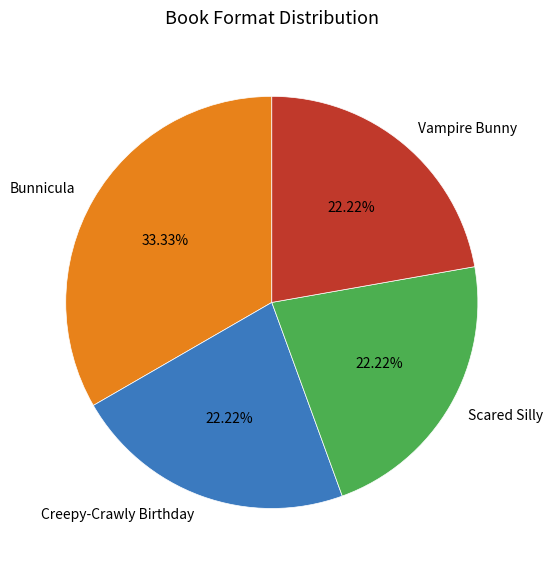

To the nearest percent, what percentage of the pie is Bunnicula?

33%